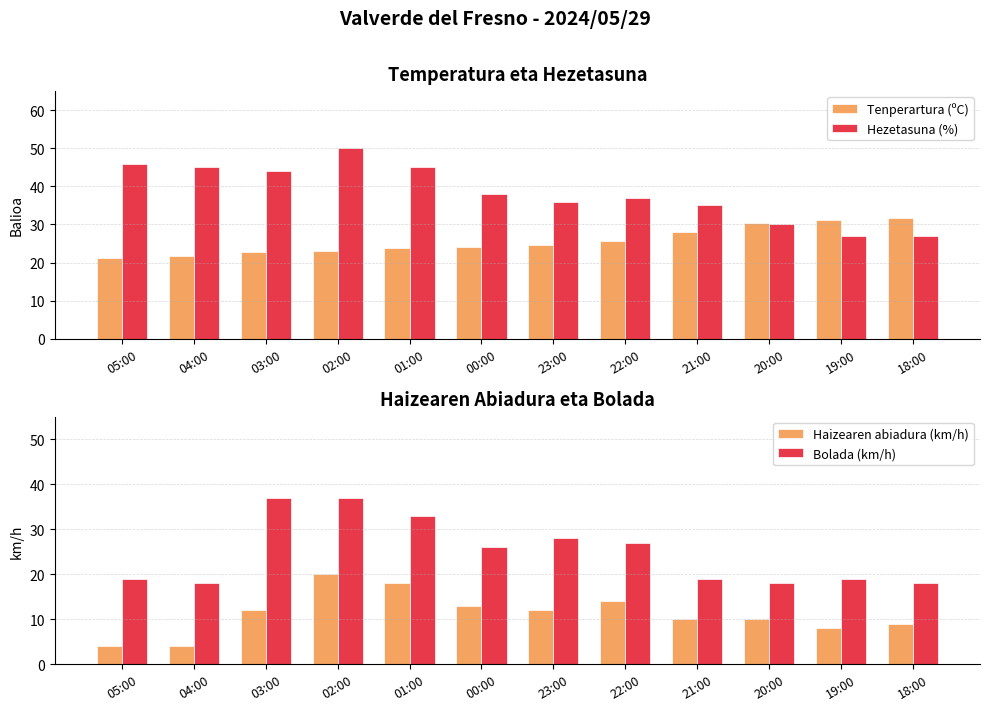

What is the sum of all Hezetasuna (%) values?

460.0